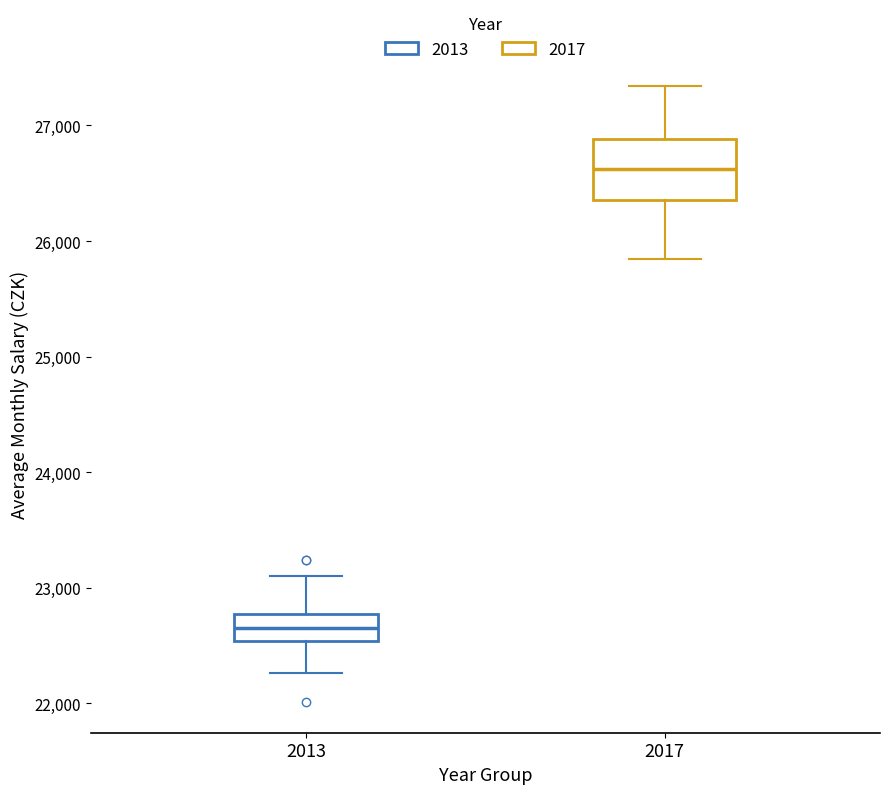

Reading left to right, transcribe this box plot: for each box, give where its median line is, the range the box spans, and where its two whiskers end, as read against the y-axis. The values are not printed on the chart, so give them approximately, as read against the axis.

2013: median 22700, box 22500 to 22800, whiskers 22300 to 23100
2017: median 26600, box 26400 to 26900, whiskers 25800 to 27300